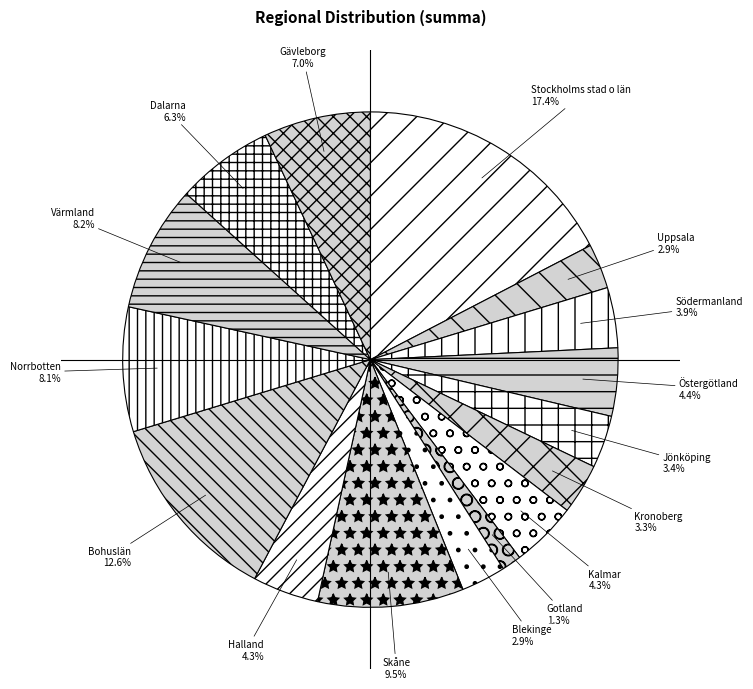

How many slices are in this pie chart?

16